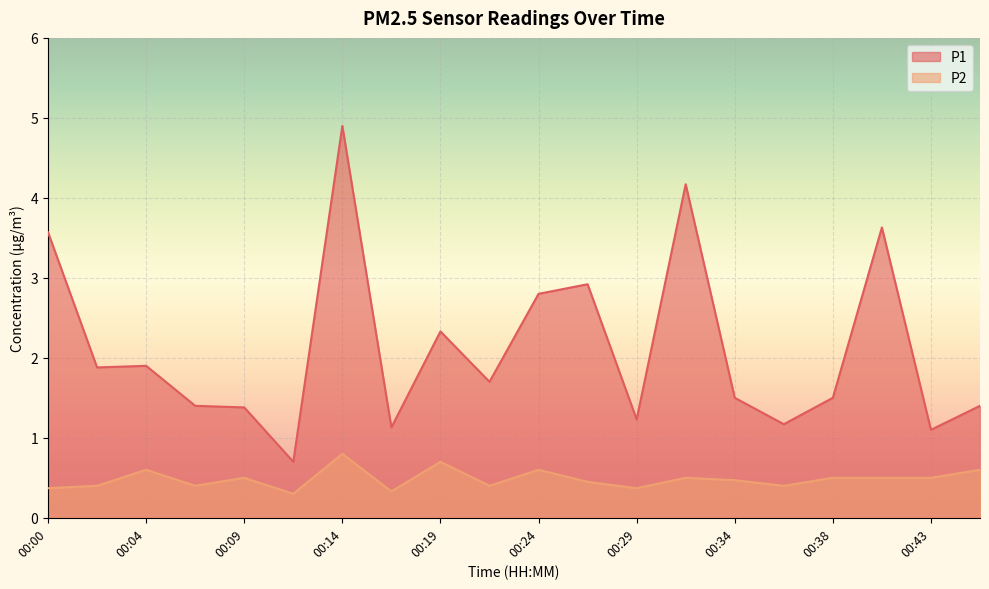

Count the P2 values in the range 0 to 1.

20